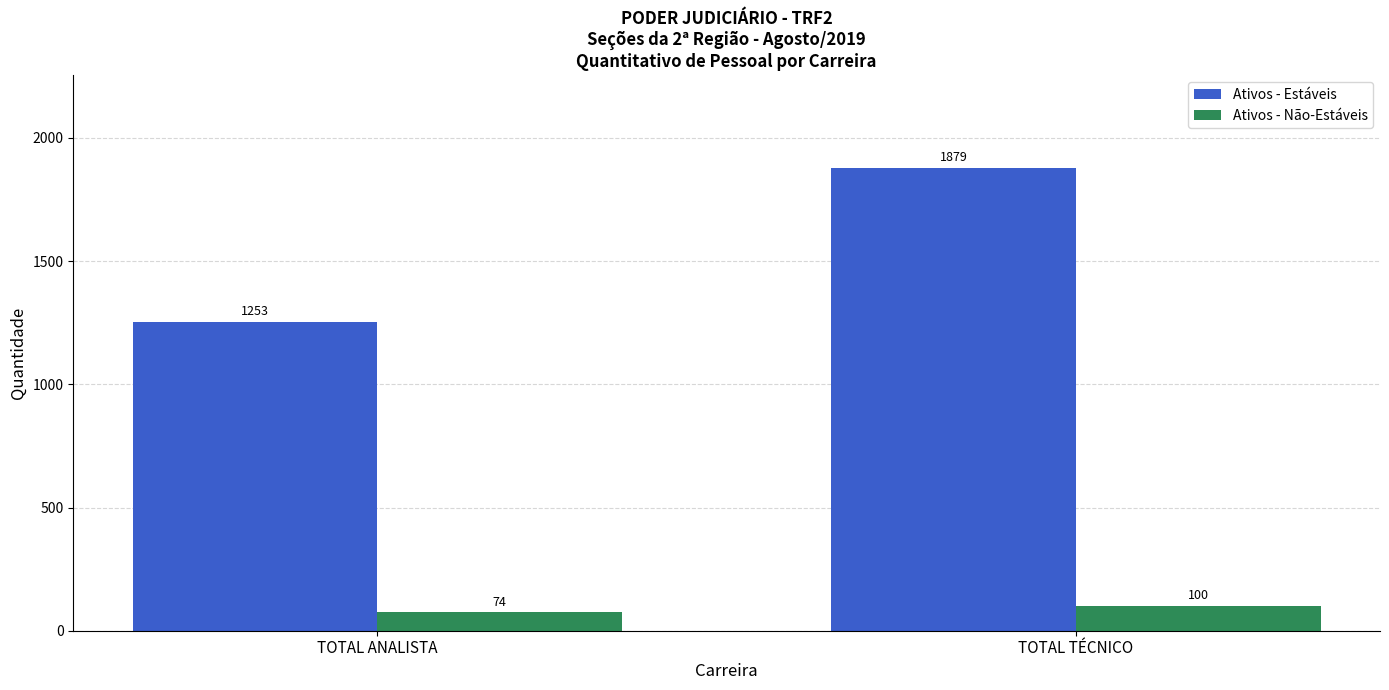

Which series has the largest range (max minus min)?

Ativos - Estáveis